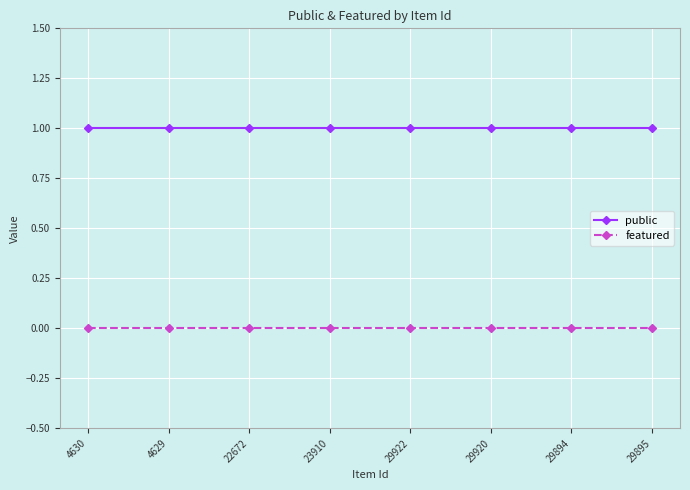

Reading left to right, list all the values displayed in this chart.

public: 4630=1	4629=1	22672=1	23910=1	29922=1	29920=1	29894=1	29895=1
featured: 4630=0	4629=0	22672=0	23910=0	29922=0	29920=0	29894=0	29895=0